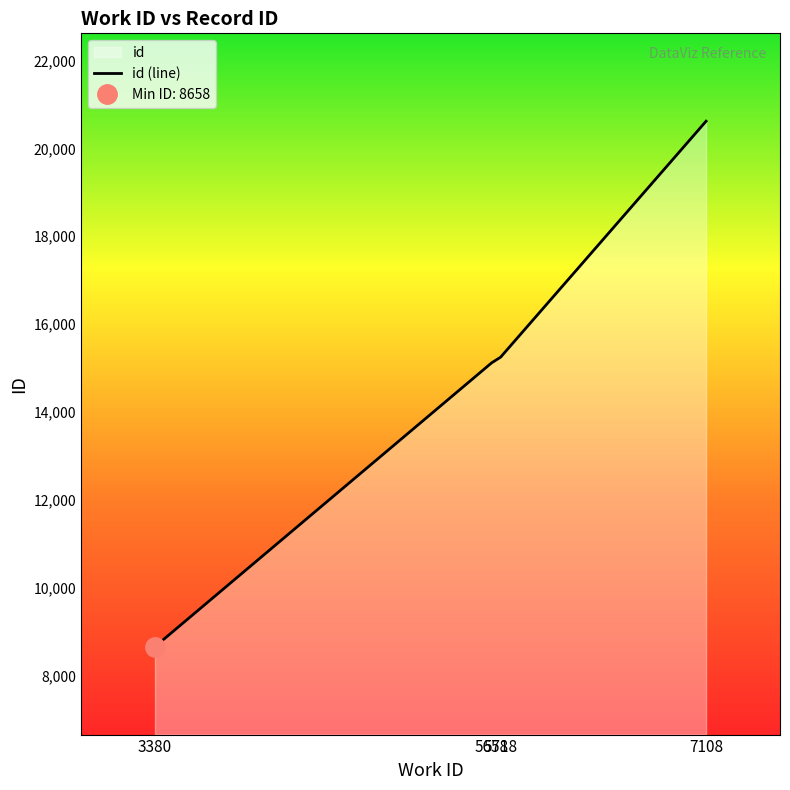

Count the number of values greater than 15247.

1